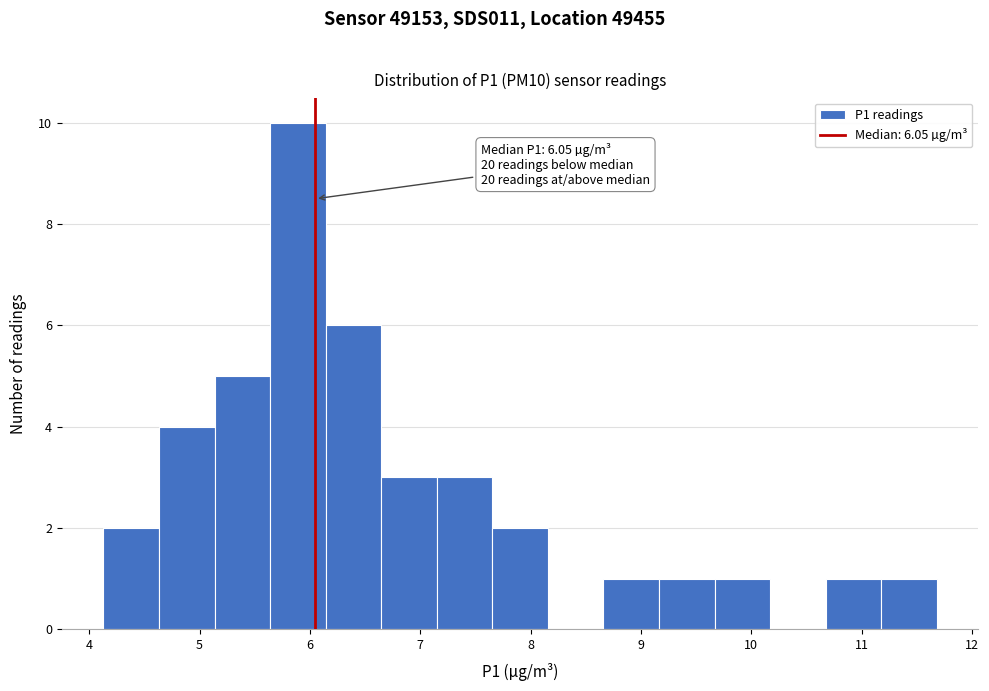

Which range on the x-axis has the tallest bar?

5.6 to 6.1